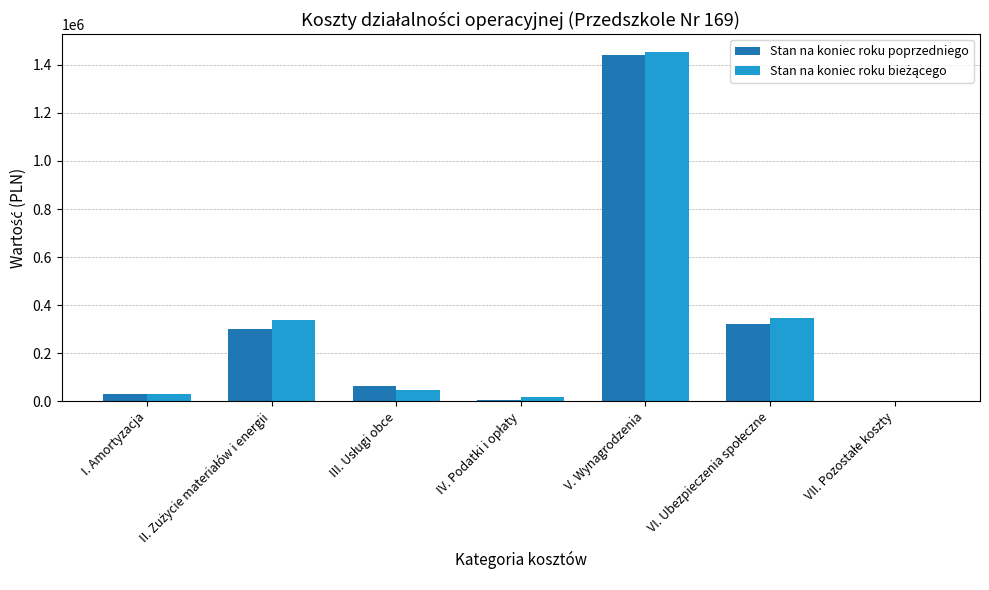

The Stan na koniec roku poprzedniego series shows 1442978.3 at V. Wynagrodzenia. True or false?

True